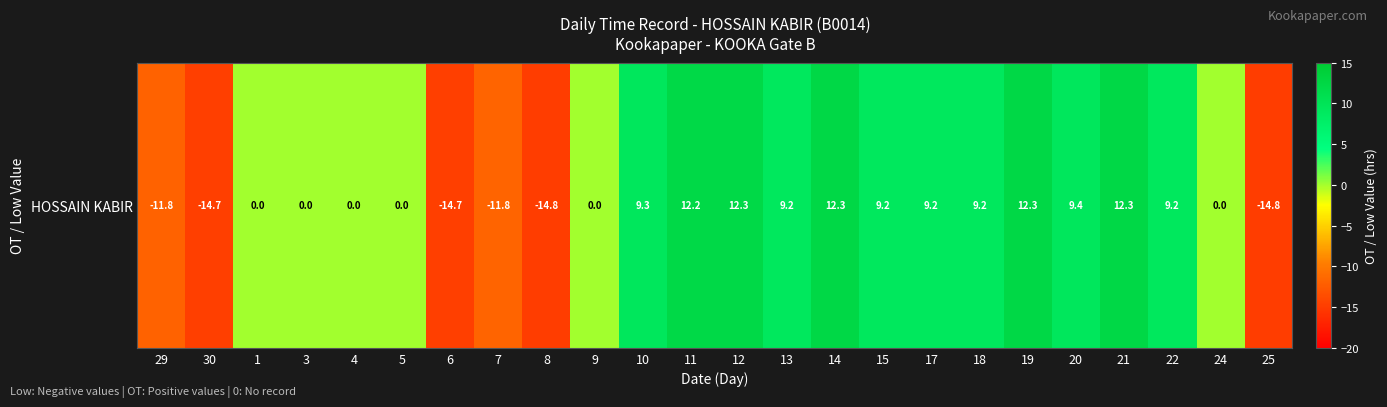

Is it true that the value at 13 is 9.2?

True